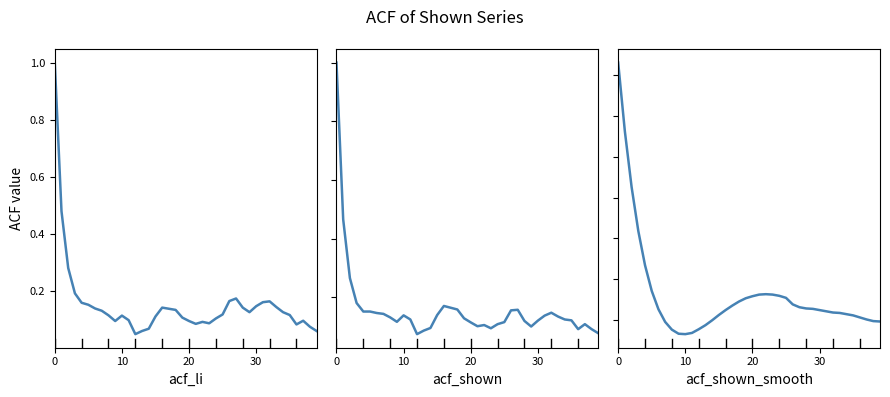

How many data points does each series have?

40